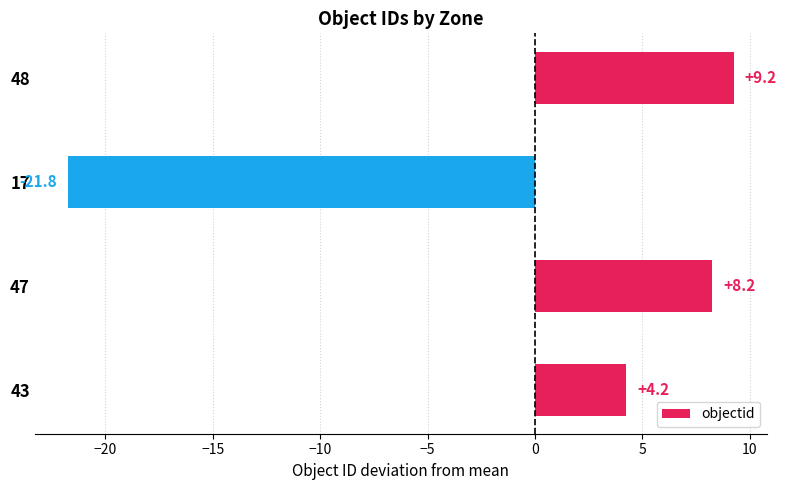

List the labels in order of value, smallest first.

17, 43, 47, 48